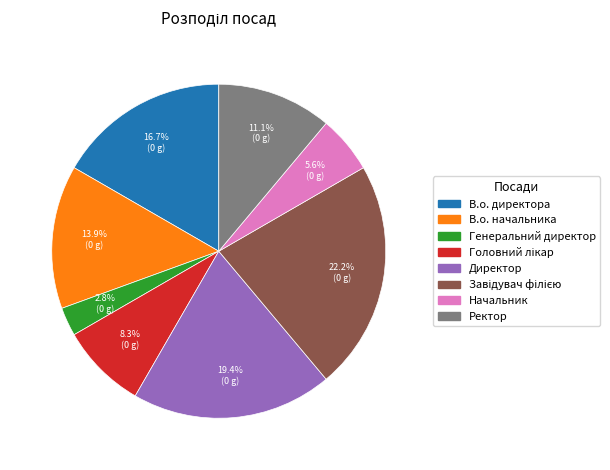

Is there any slice that represents more than half of the pie?

No